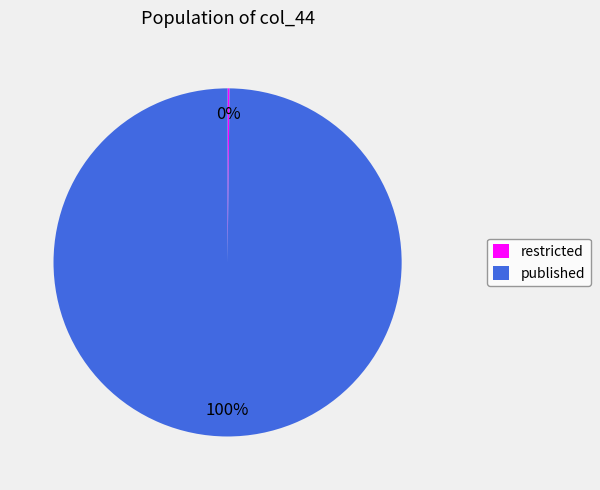

What is the majority slice?

published